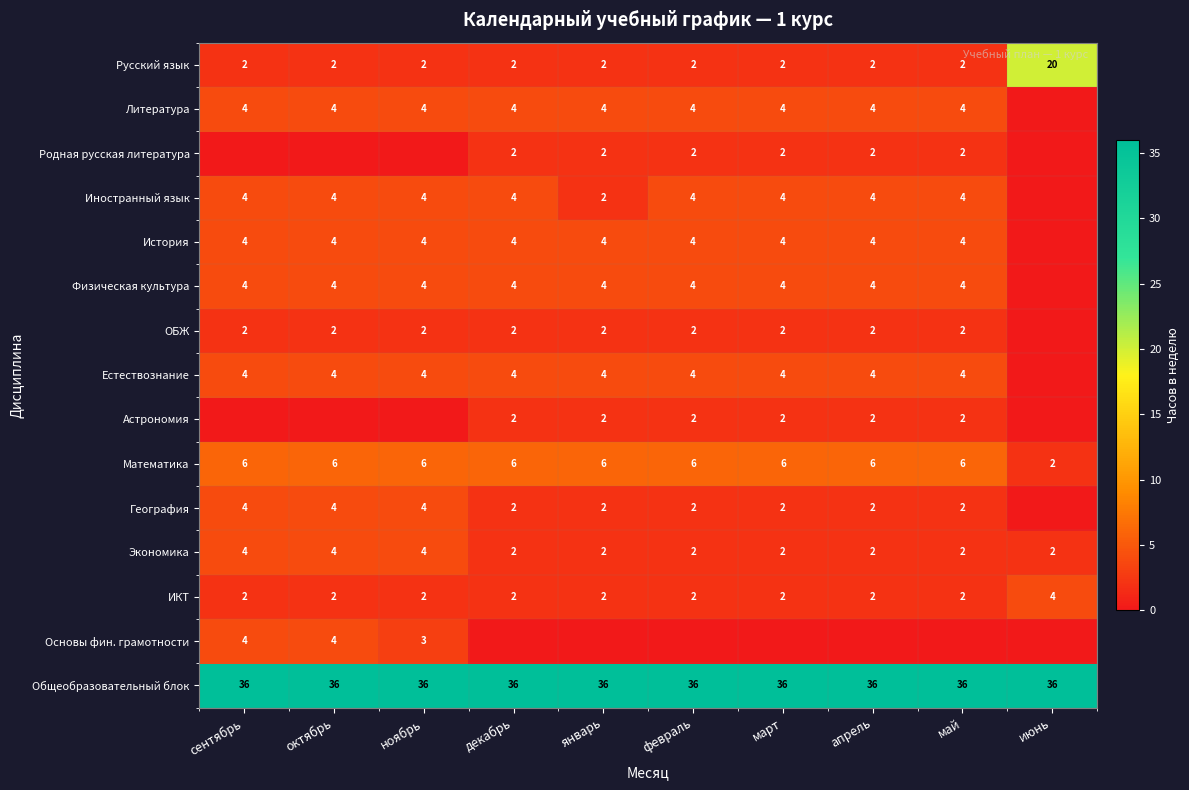

Which has a higher value, апрель or май?

апрель